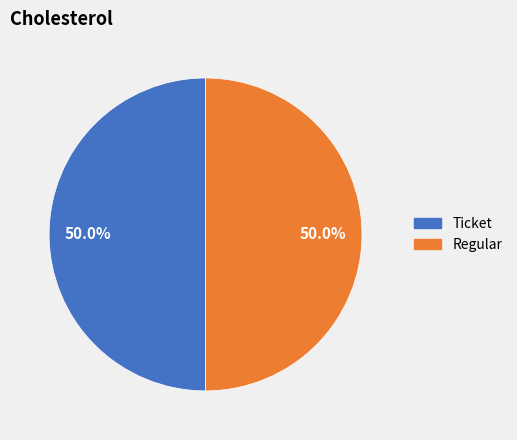

Do Regular and Ticket together represent more than half of the pie?

Yes